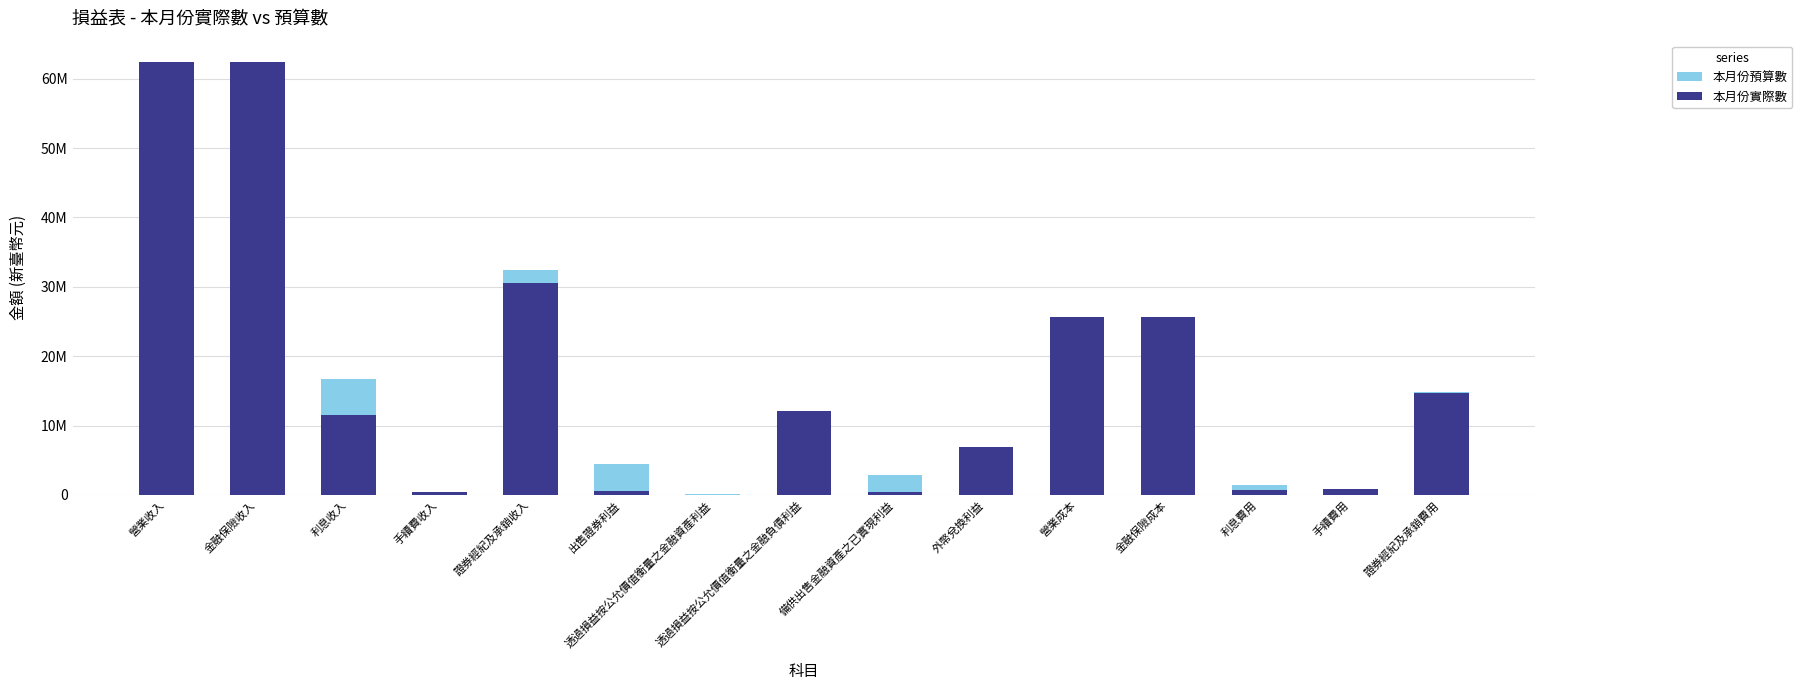

At which category is the sum across all series the highest?

營業收入